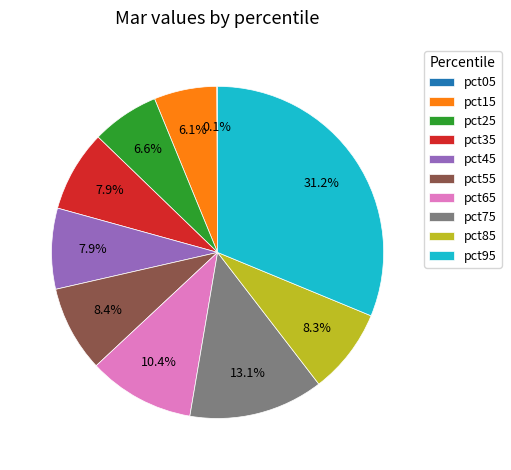

To the nearest percent, what percentage of the pie is pct85?

8%